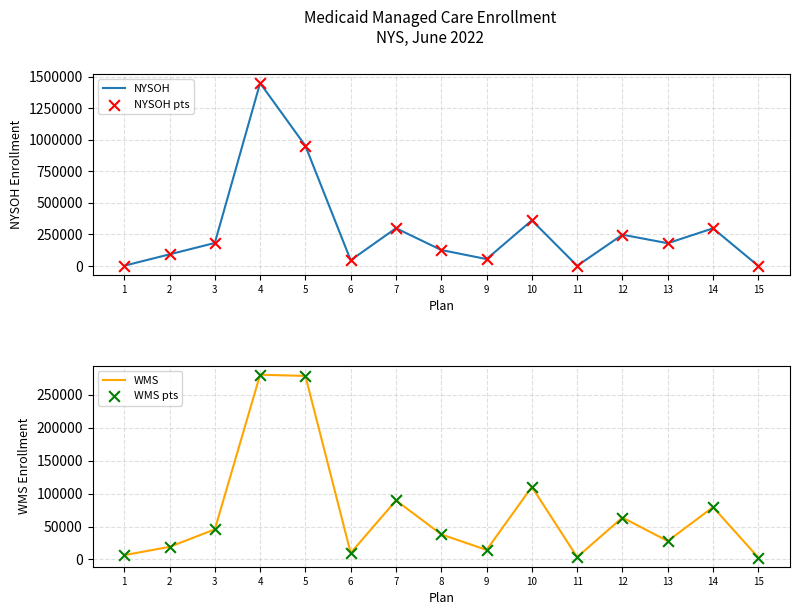

Which series contains the highest Y value?

NYSOH